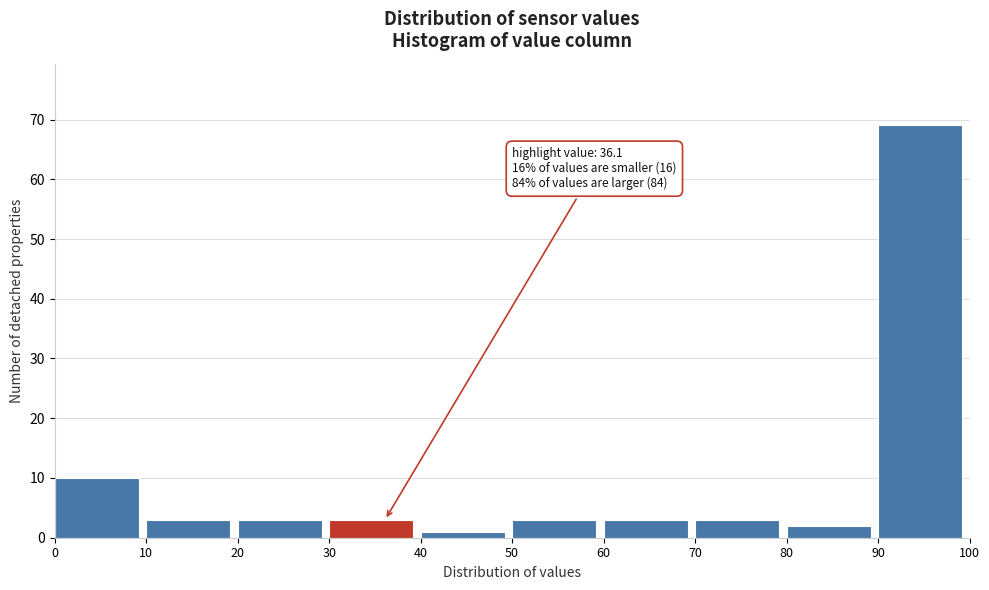

Which range on the x-axis has the tallest bar?

90 to 100